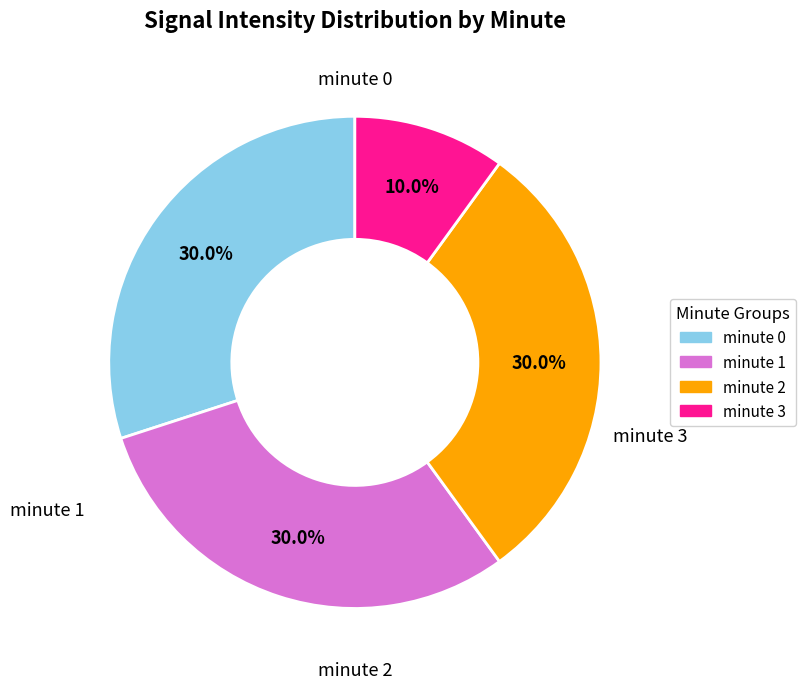

Between minute 0 and minute 3, which is larger?

minute 0